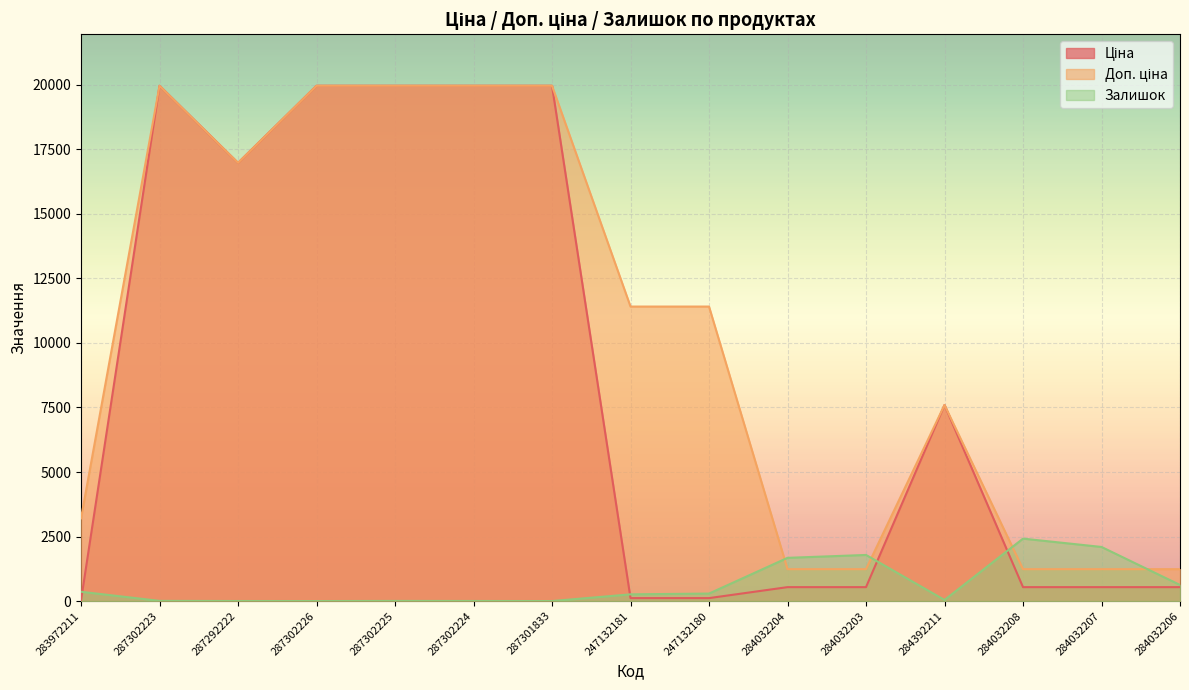

The Доп. ціна series shows 1235.4 at 284032203. True or false?

True